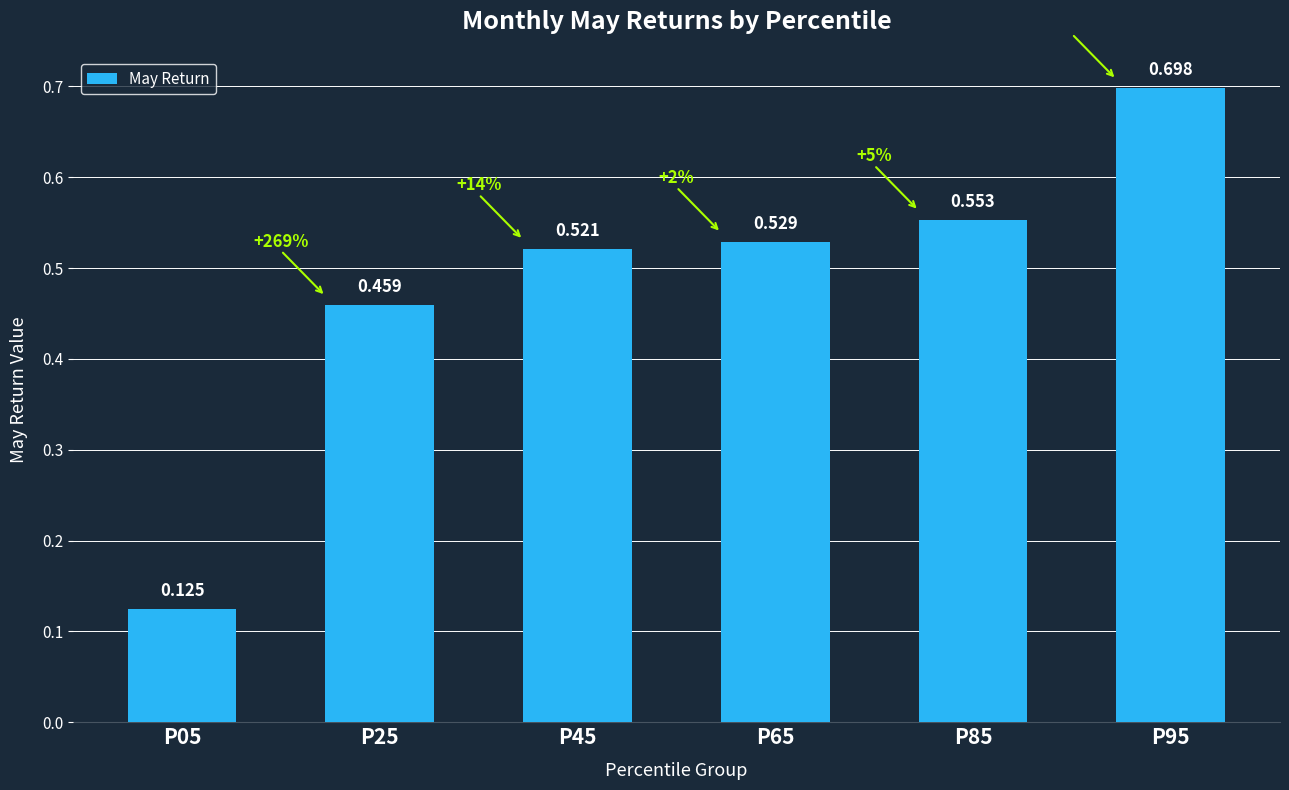

Count the values in the range 0 to 1.

6